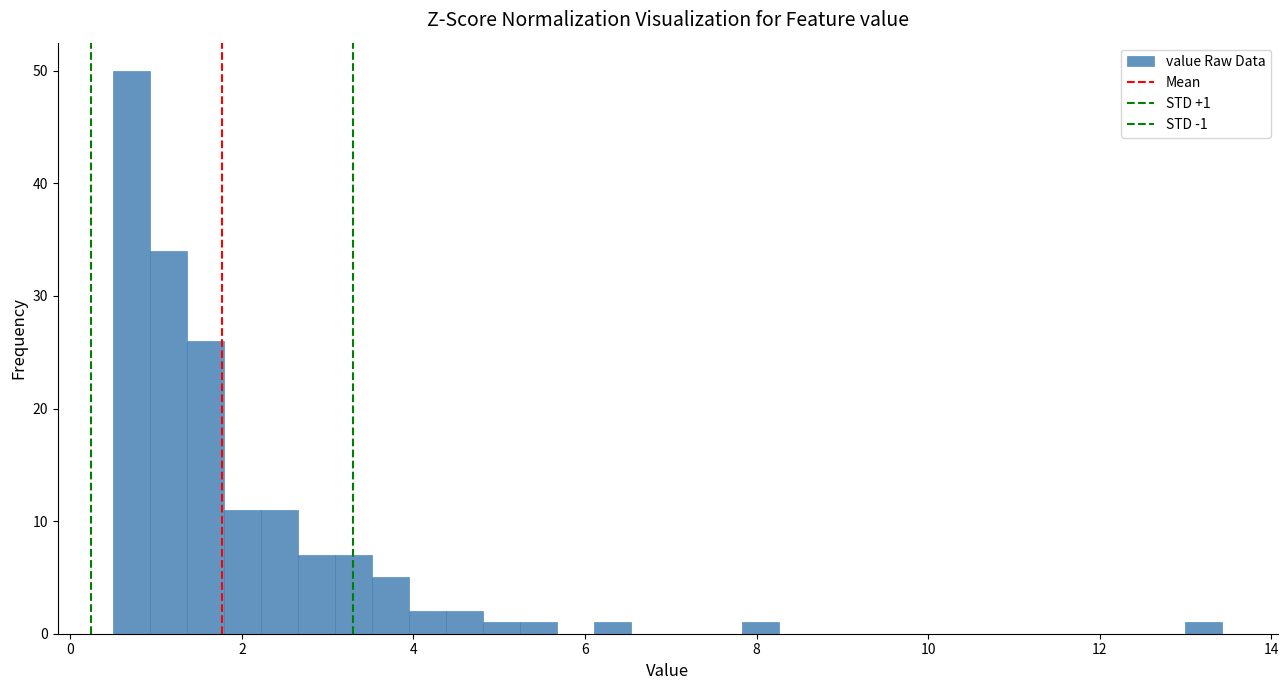

Around what value on the x-axis is the tallest bar? Give the approximate position of its centre, as read against the axis.

0.8